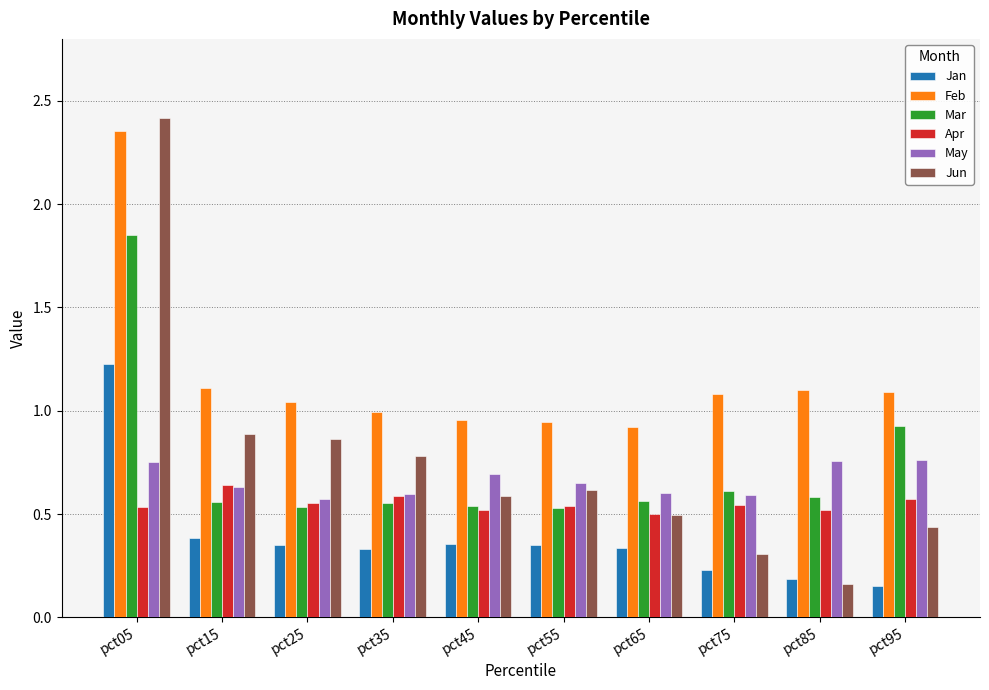

Which series changed the most between pct05 and pct55?

Jun